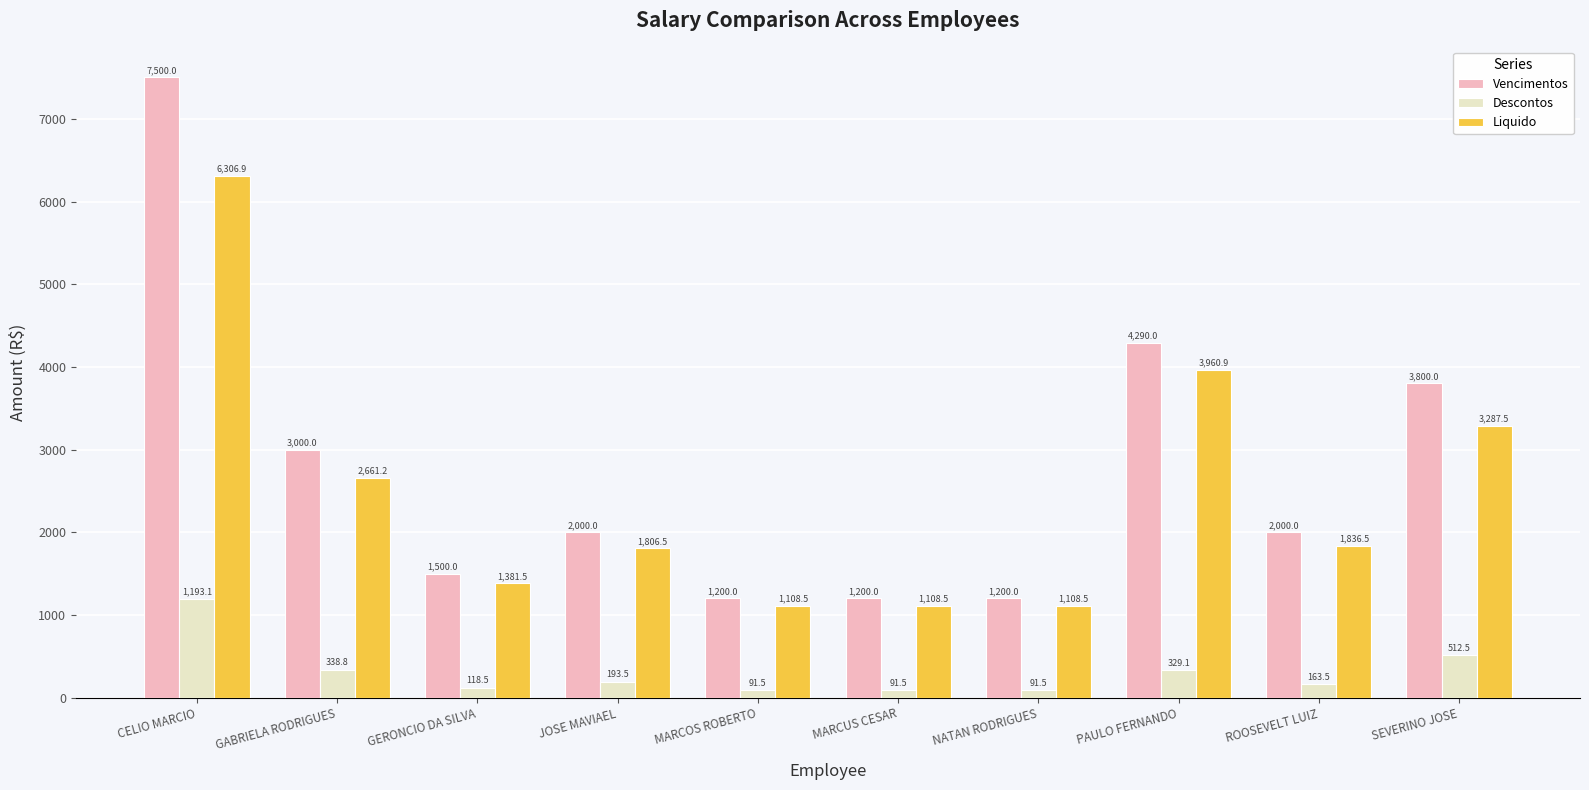

What position from the left is NATAN RODRIGUES?

7